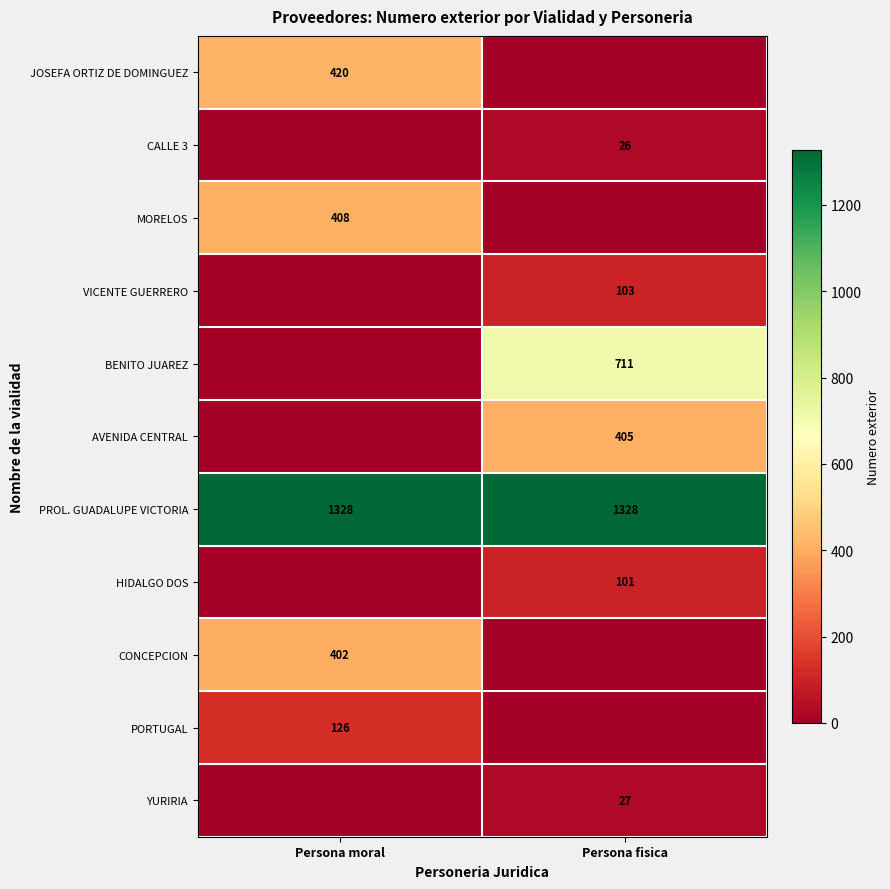

Is it true that PROL. GUADALUPE VICTORIA equals 1870 at Persona fisica?

False